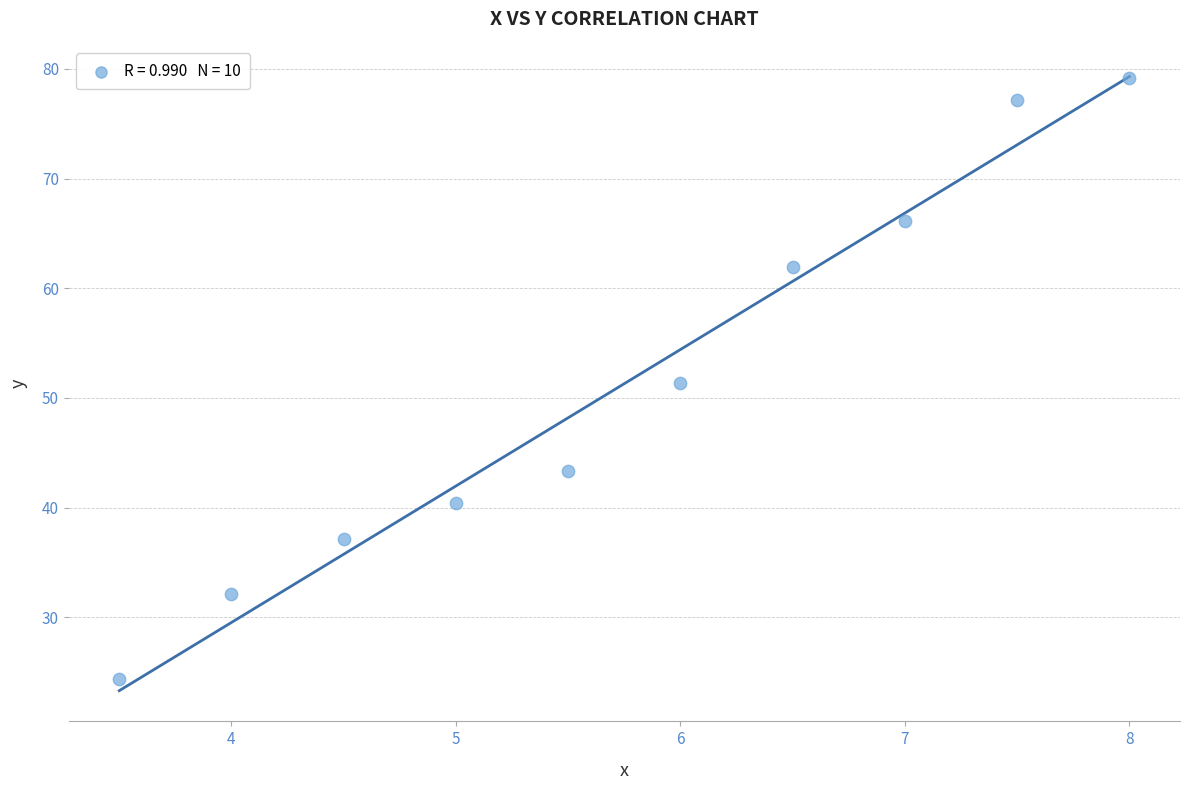

What is the average X value?

5.8